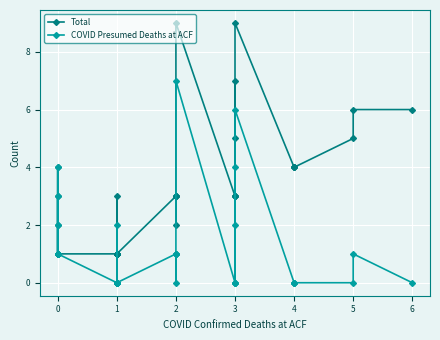

Rank the series by their maximum value, from highest to lowest.

Total, COVID Presumed Deaths at ACF